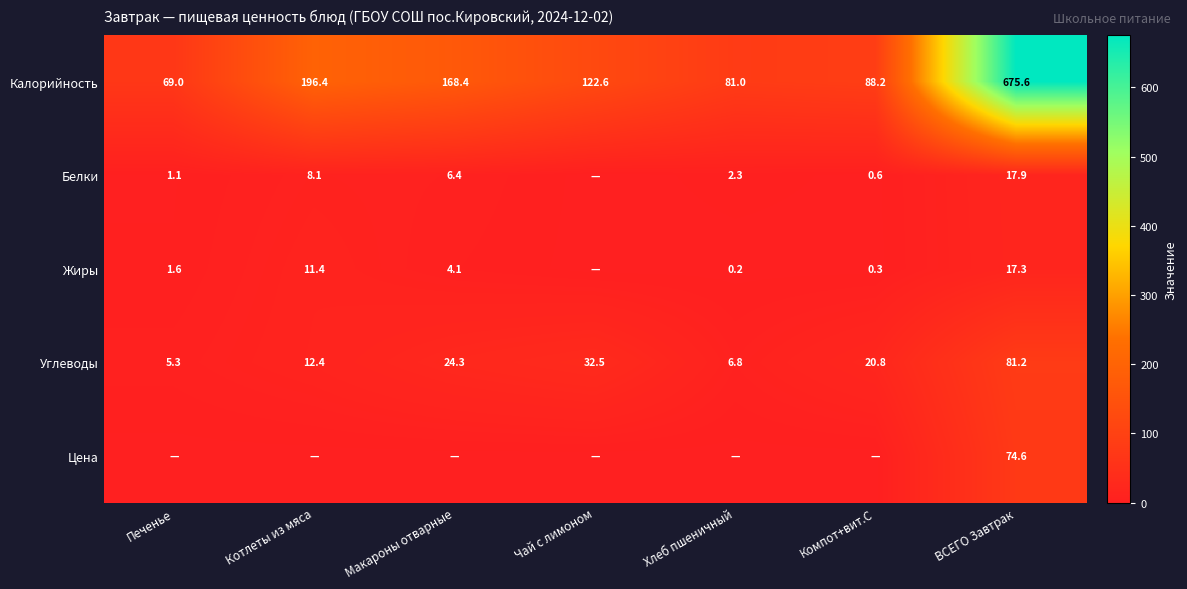

At which label does Углеводы reach its peak?

ВСЕГО Завтрак